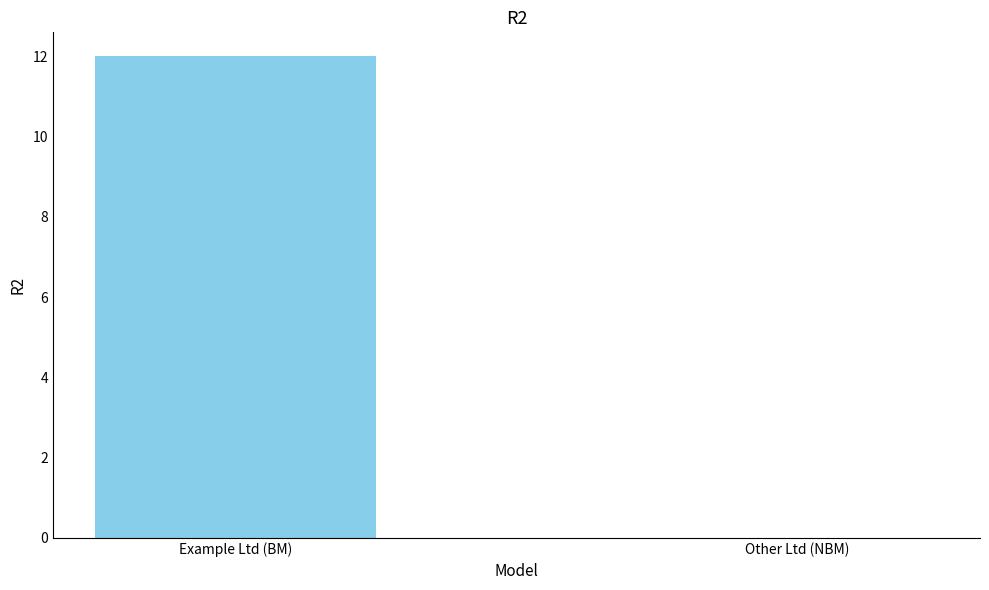

What is the change in value from Example Ltd (BM) to Other Ltd (NBM)?

-12